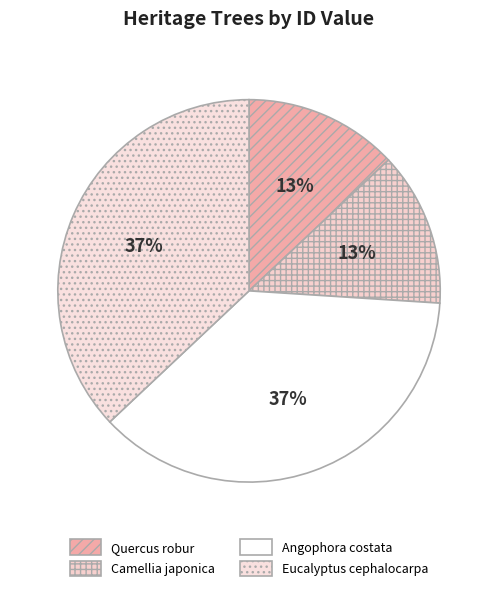

How many segments does this pie chart have?

4